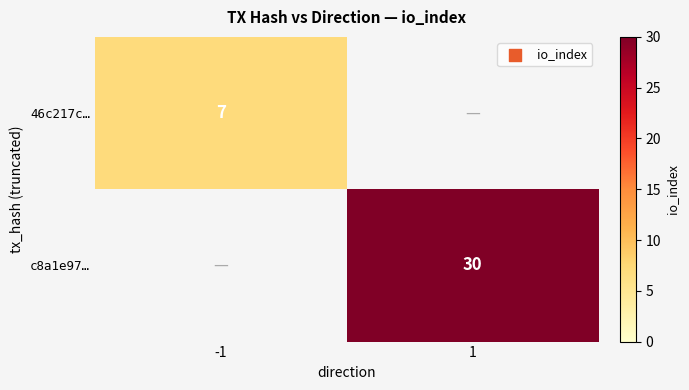

The value of 46c217c… at -1 is 7. True or false?

True